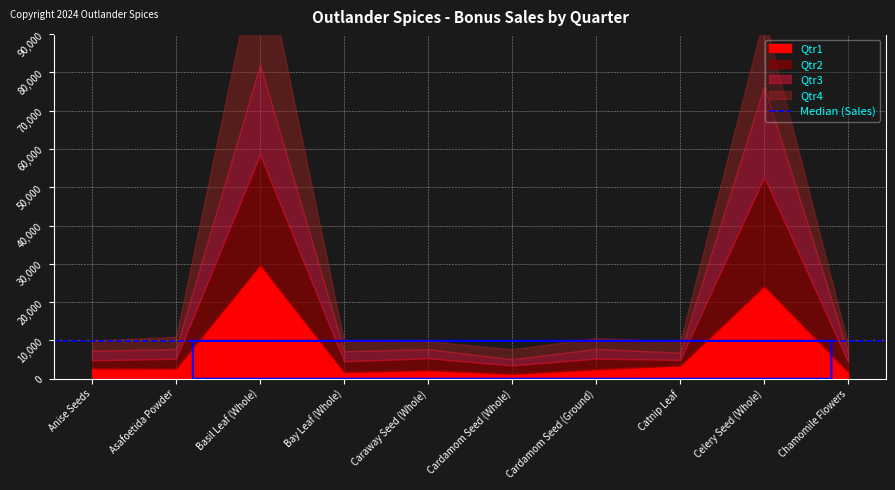

Which series has the largest total across all categories?

Qtr2